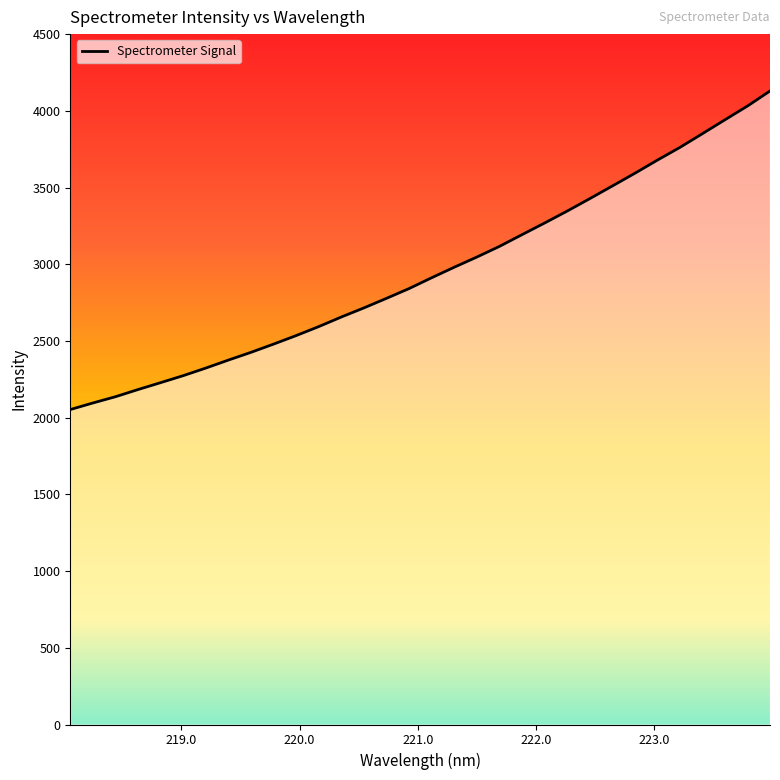

What is the greatest value displayed?

4129.2